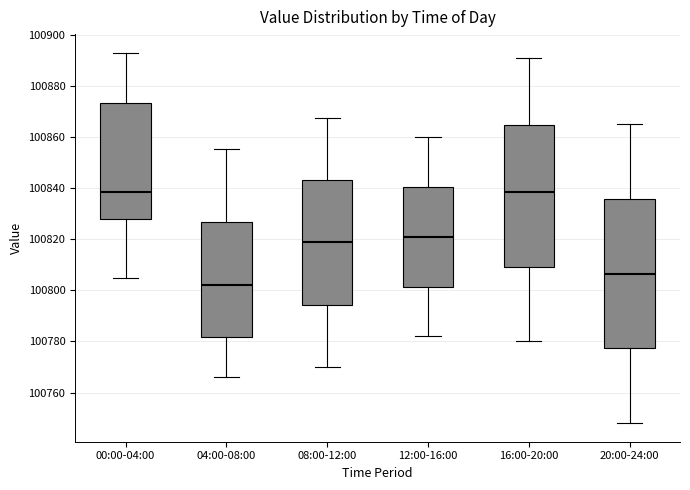

Reading left to right, read every box against the y-axis: the position of its median line, the range the box covers, and the ends of its whiskers. The values are not printed on the chart, so give them approximately, as read against the axis.

00:00-04:00: median 100838, box 100828 to 100874, whiskers 100806 to 100894
04:00-08:00: median 100802, box 100782 to 100826, whiskers 100766 to 100856
08:00-12:00: median 100818, box 100794 to 100844, whiskers 100770 to 100868
12:00-16:00: median 100822, box 100802 to 100840, whiskers 100782 to 100860
16:00-20:00: median 100838, box 100810 to 100864, whiskers 100780 to 100892
20:00-24:00: median 100806, box 100778 to 100836, whiskers 100748 to 100866